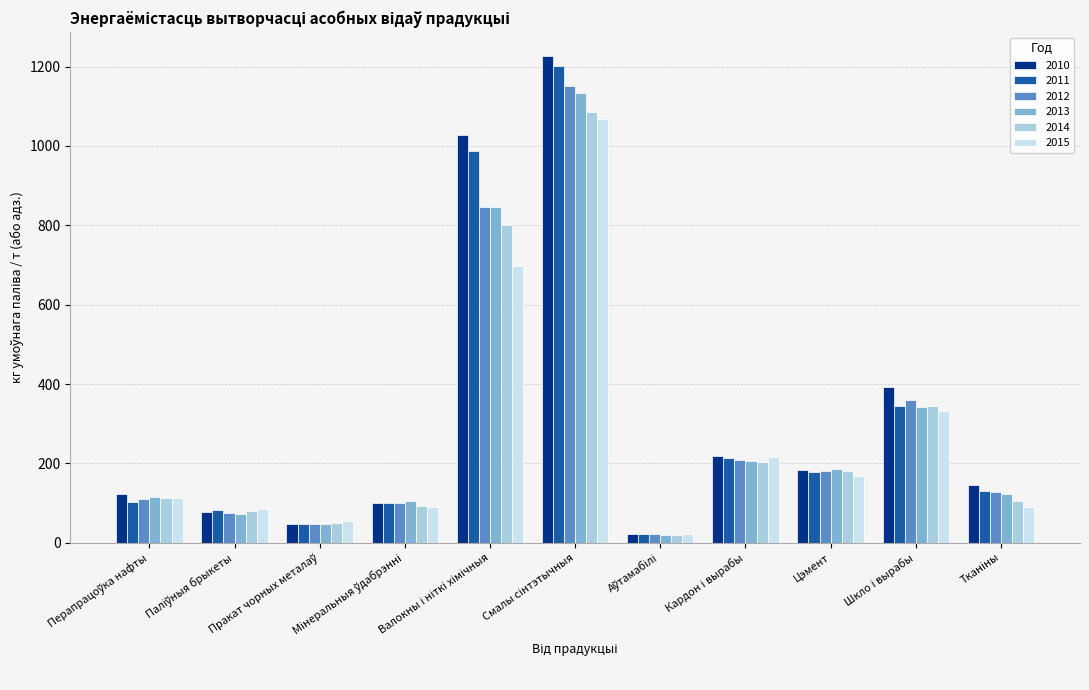

At how many categories does at least one series exceed 374?

3